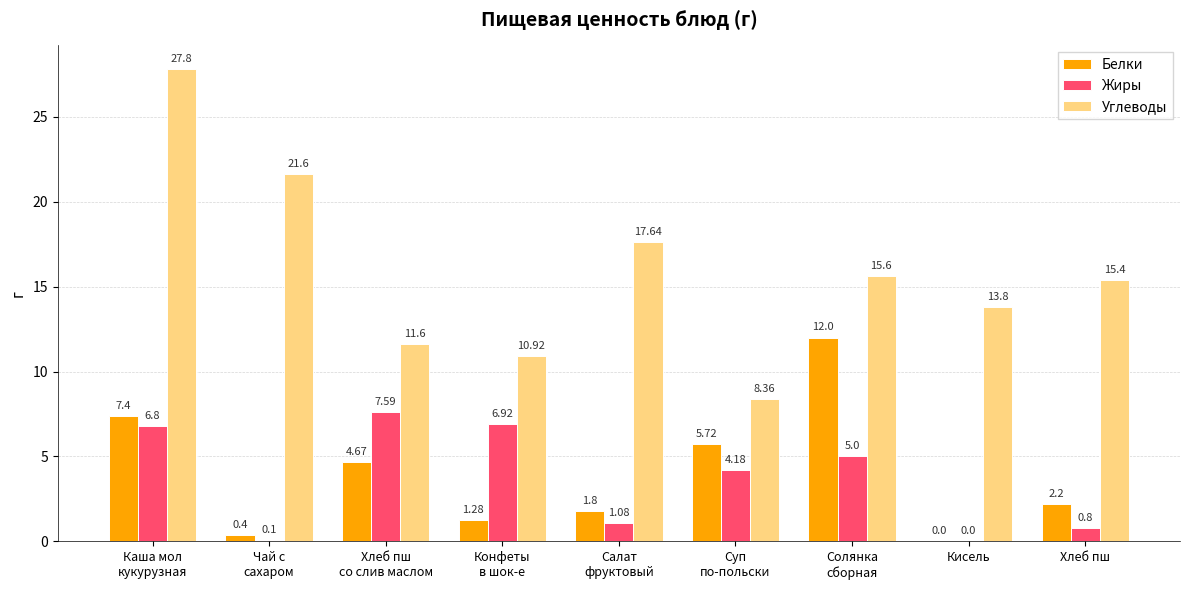

Where is Углеводы nearest to the value 18?

Салат
фруктовый